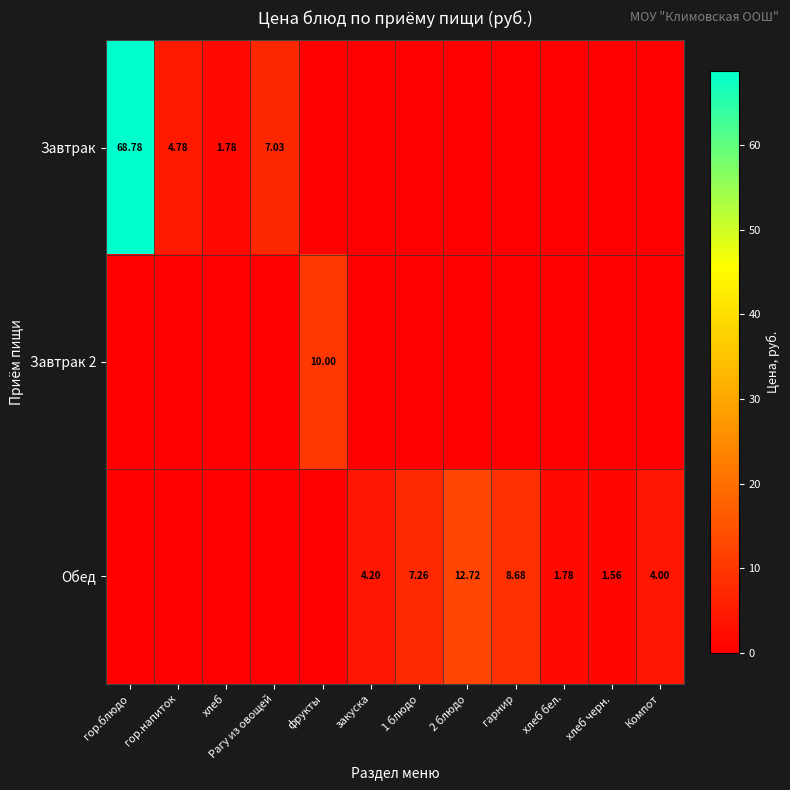

At which label does Обед first exceed 1?

закуска